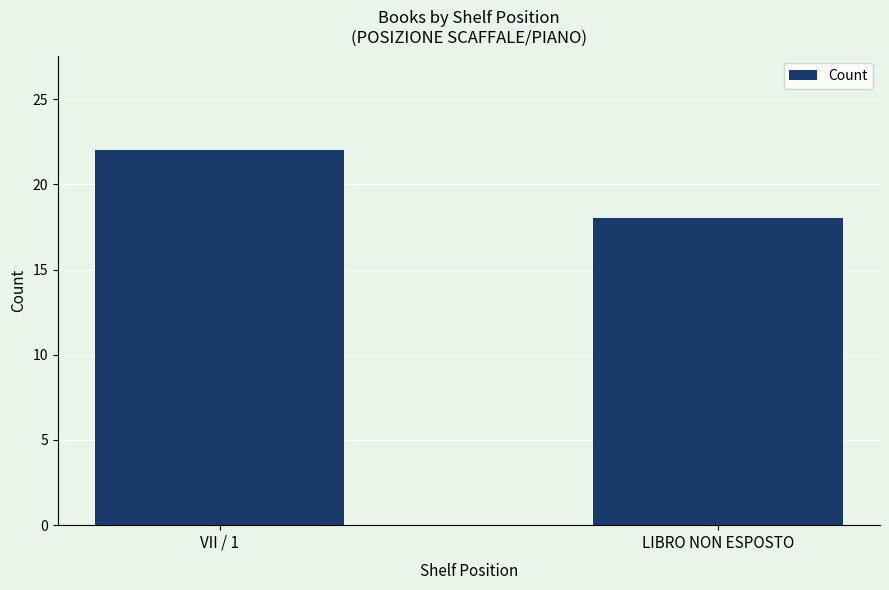

What is the difference between the maximum and minimum values?

4